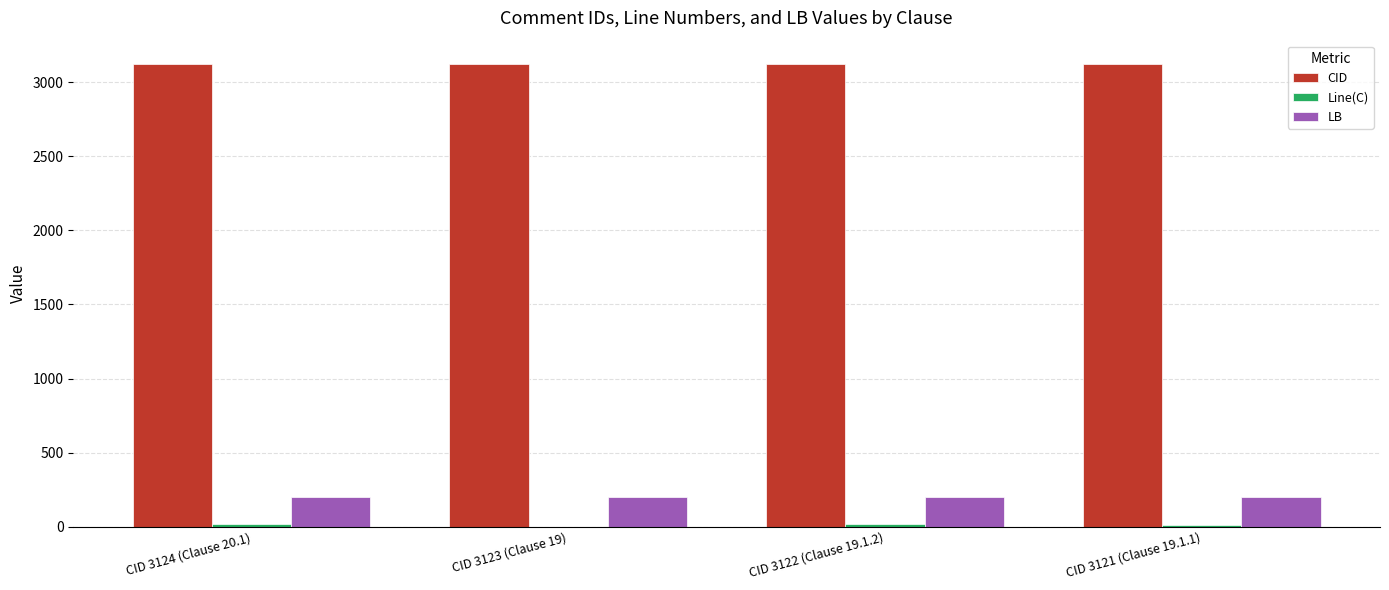

Which series has the largest total across all categories?

CID